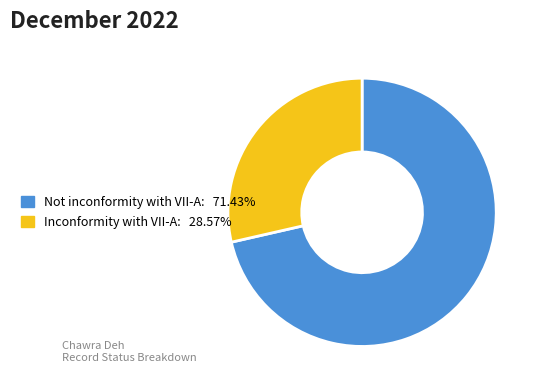

Which category accounts for the majority?

Not inconformity with VII-A